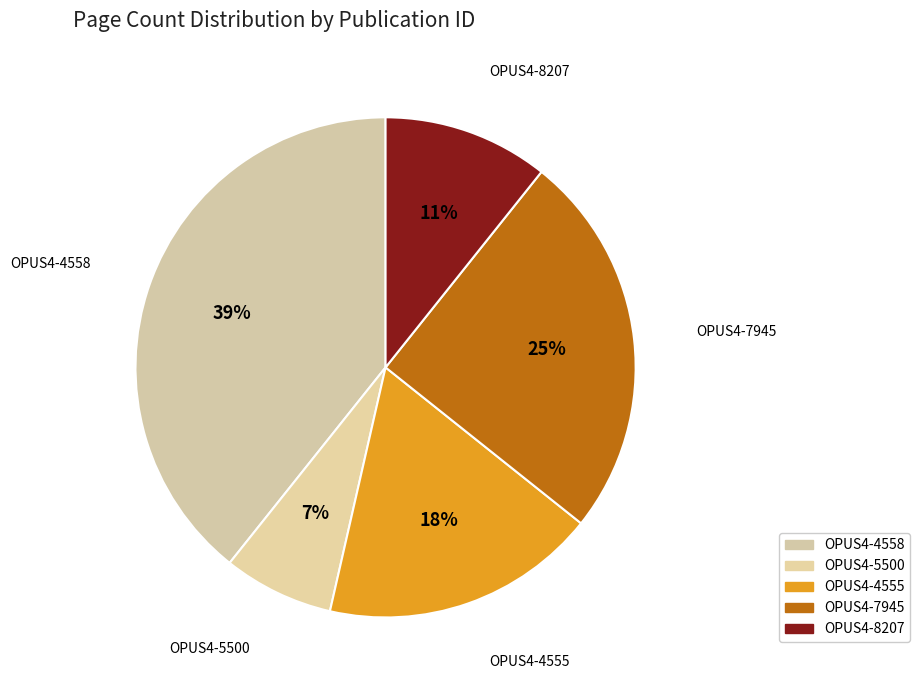

Is it true that OPUS4-4555 is 18% of the pie?

True